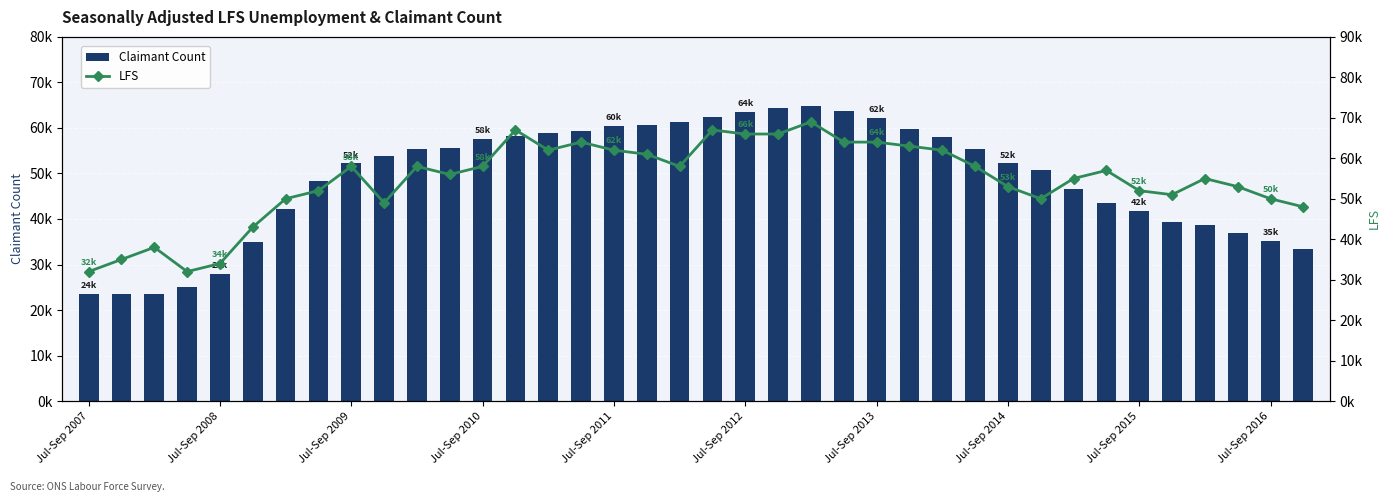

True or false: Claimant Count has a value of 14266 at Jul-Sep 2008.

False